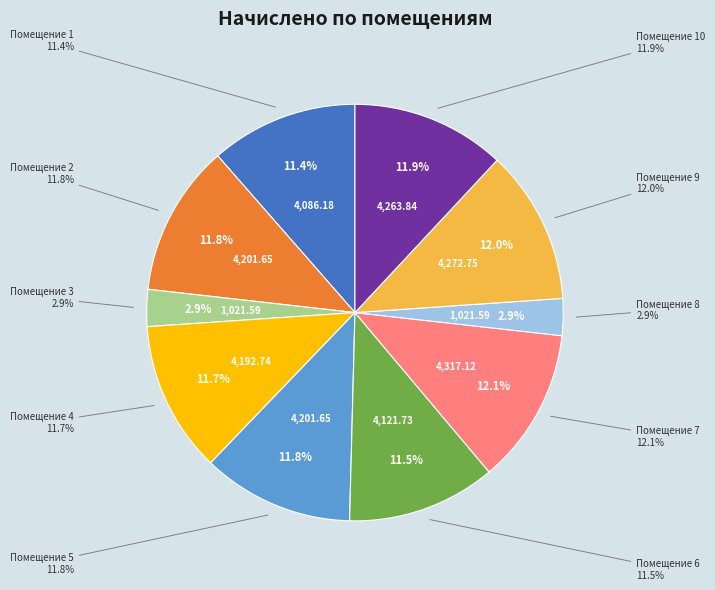

Which slice is the smallest?

3